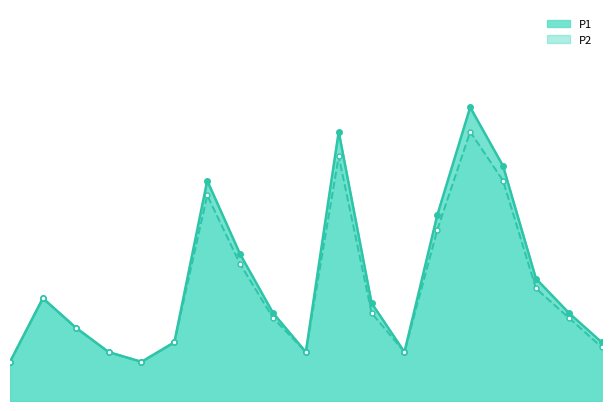

At which category does P1_line reach its first local peak?

1